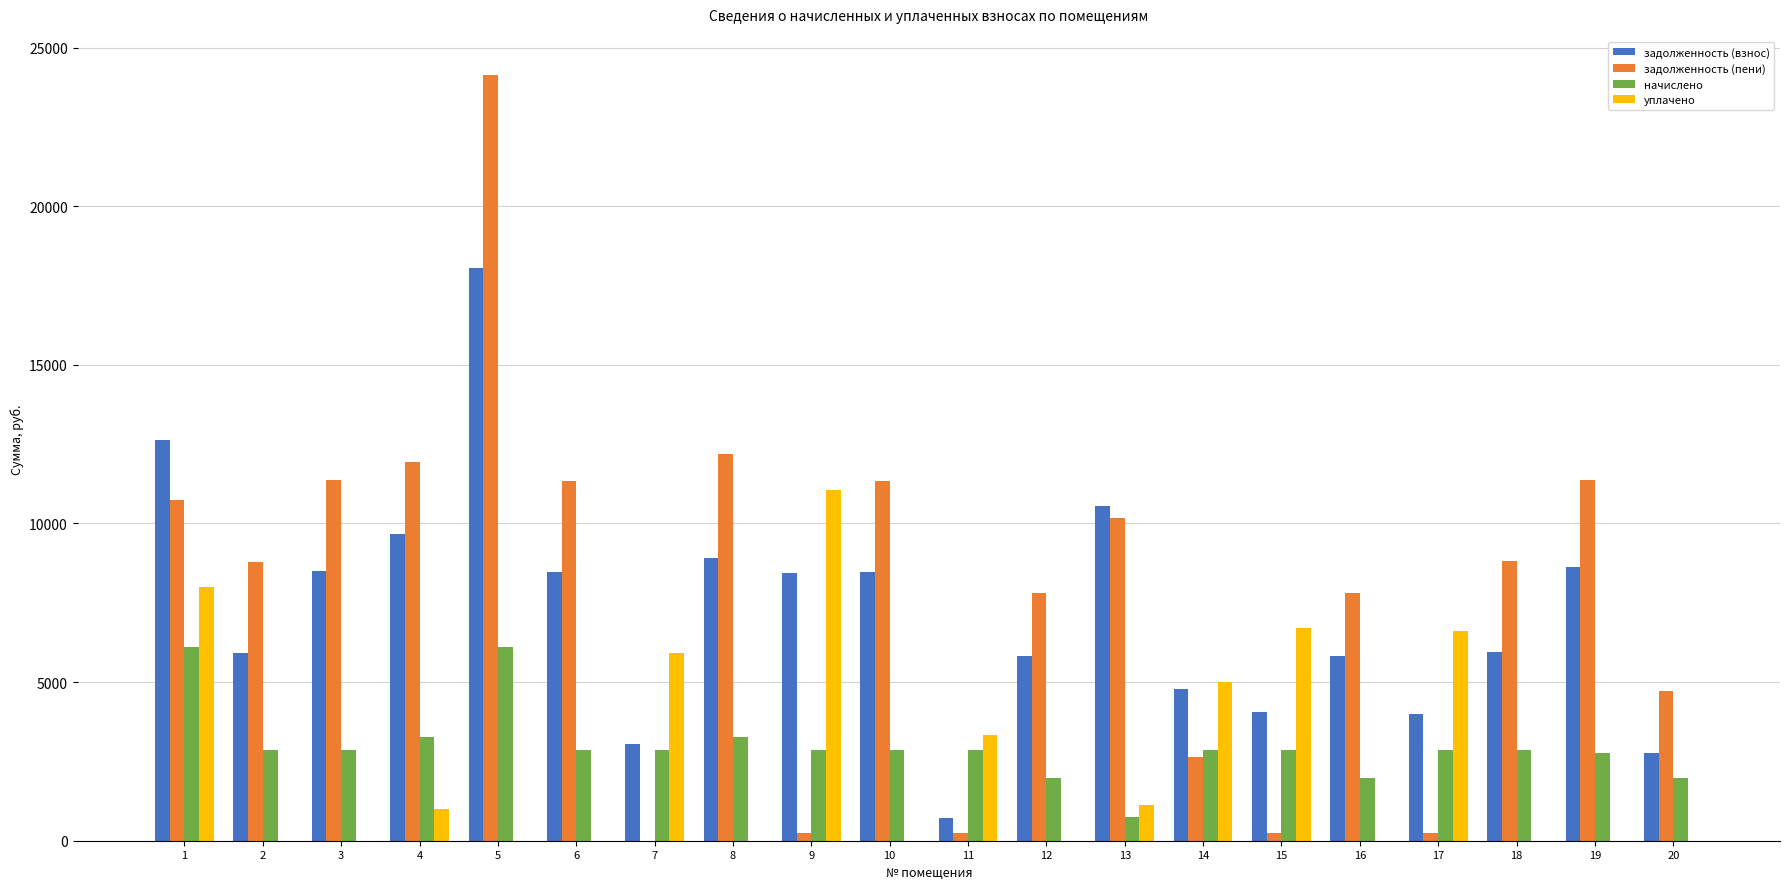

What is the greatest value displayed?

24139.2